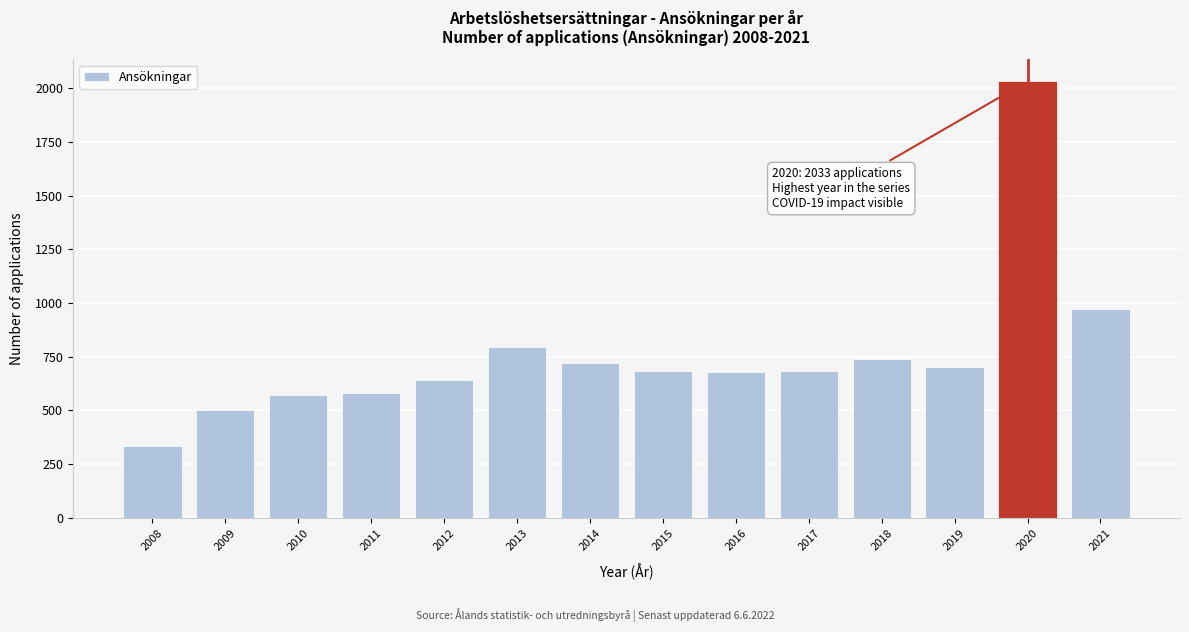

True or false: the data shows 350 at 2017.

False